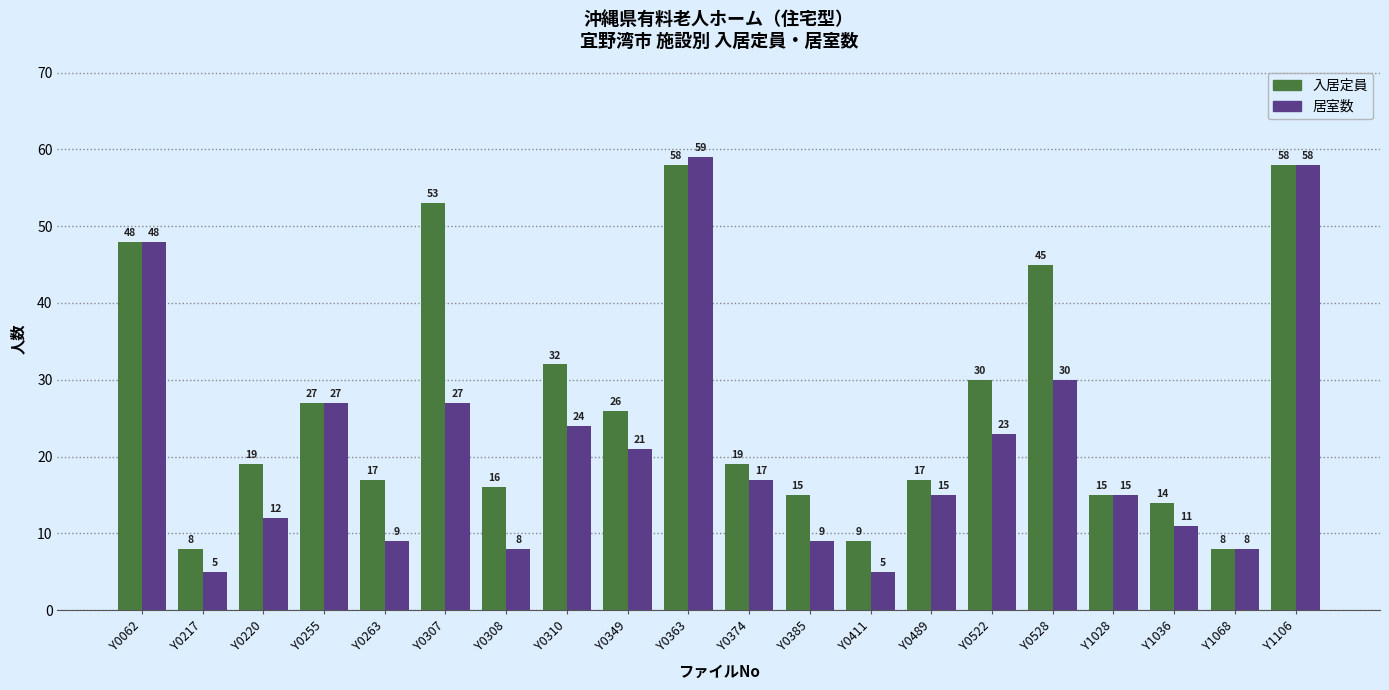

What is the sum of the 入居定員 values at Y0255 and Y0220?

46